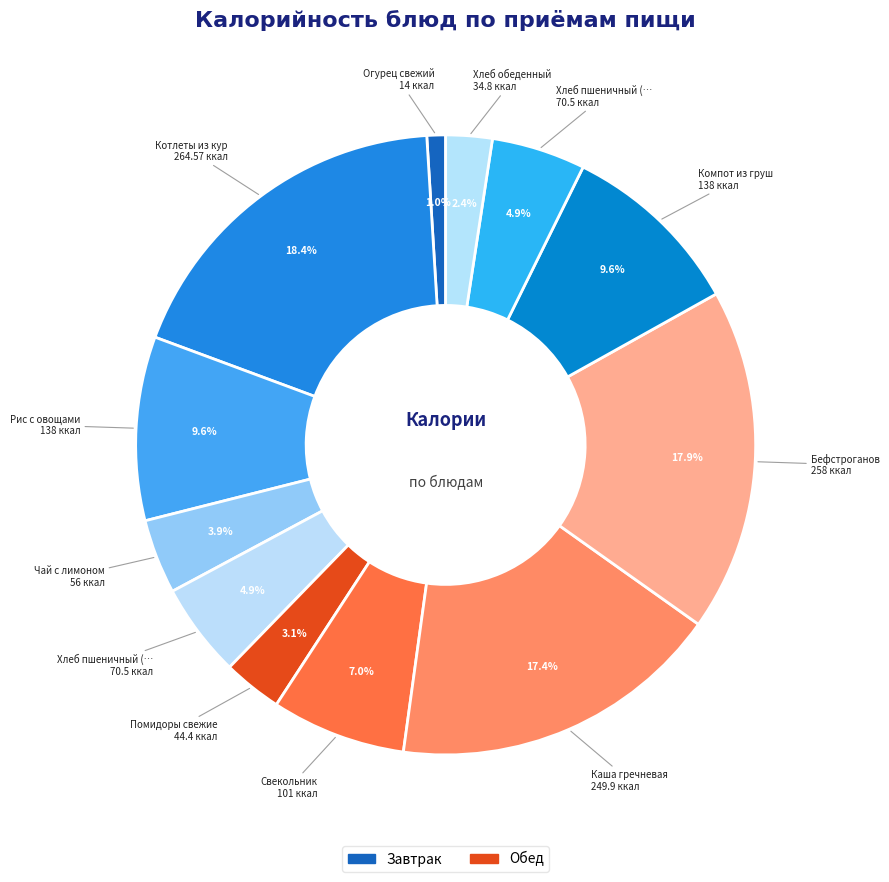

How many segments does this pie chart have?

12